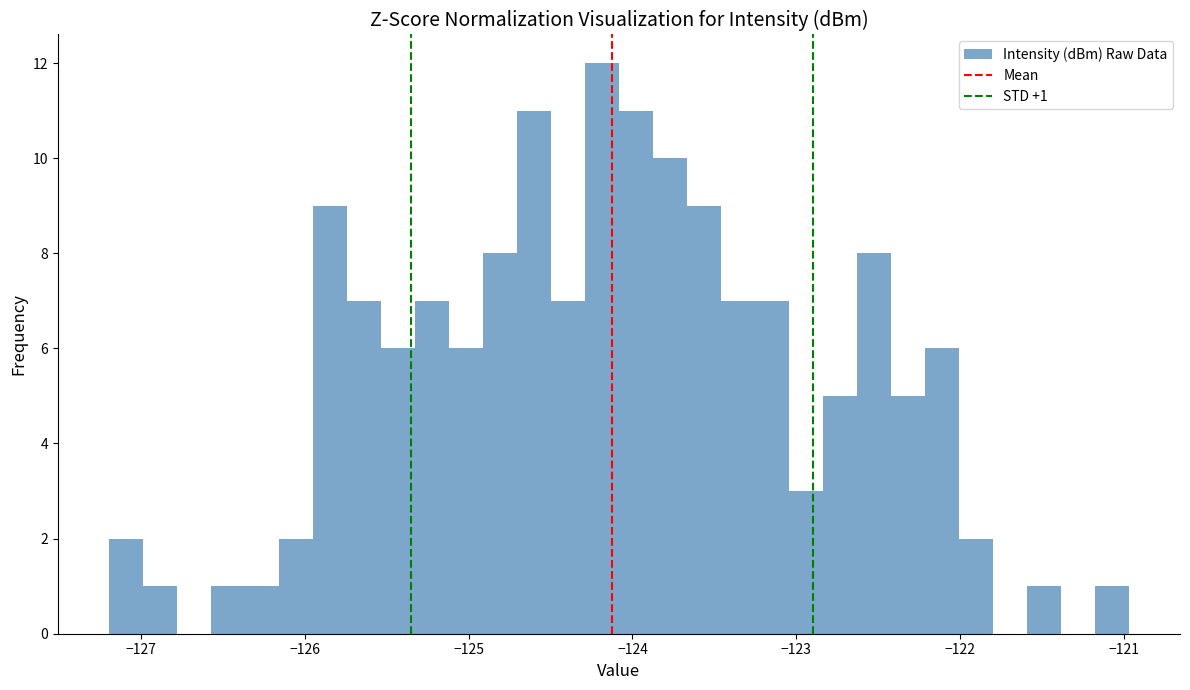

Around what value on the x-axis is the tallest bar? Give the approximate position of its centre, as read against the axis.

-124.2